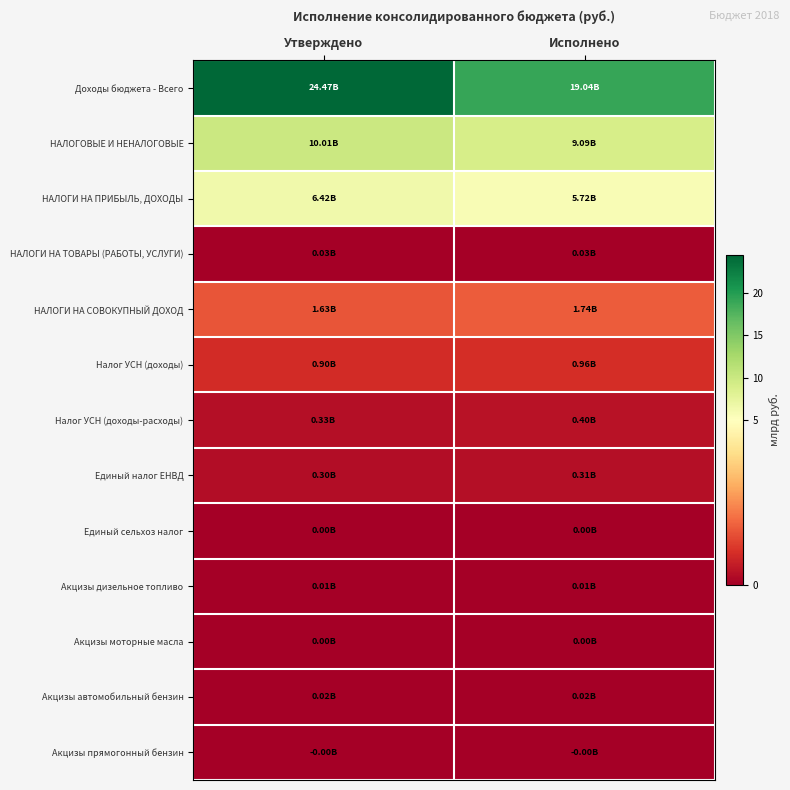

Which series changed the most between Утверждено and Исполнено?

Доходы бюджета - Всего